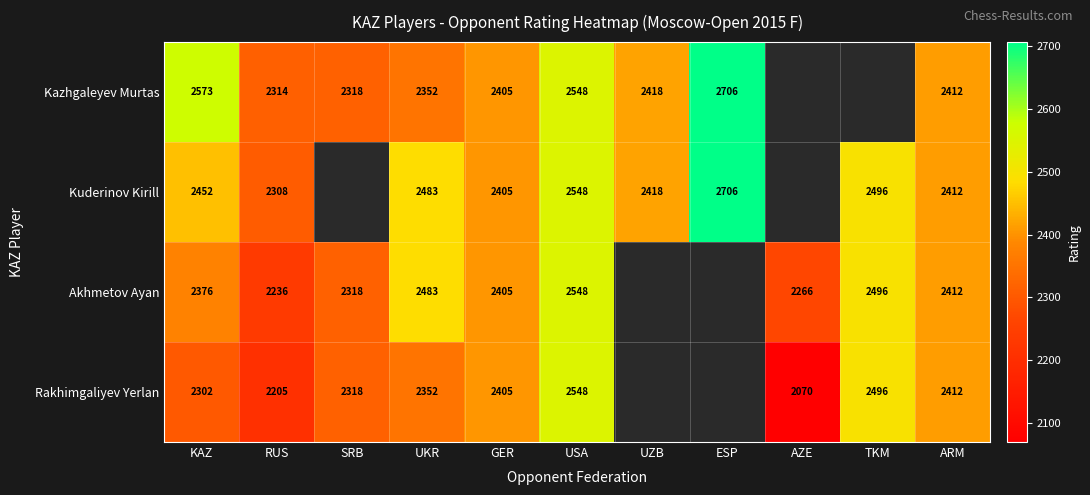

What is the sum of the Kazhgaleyev Murtas values at UZB and UKR?

4770